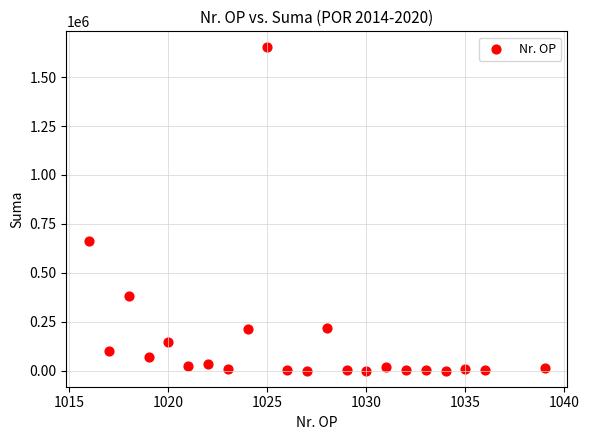

What is the range of X values (max minus min)?

23.0